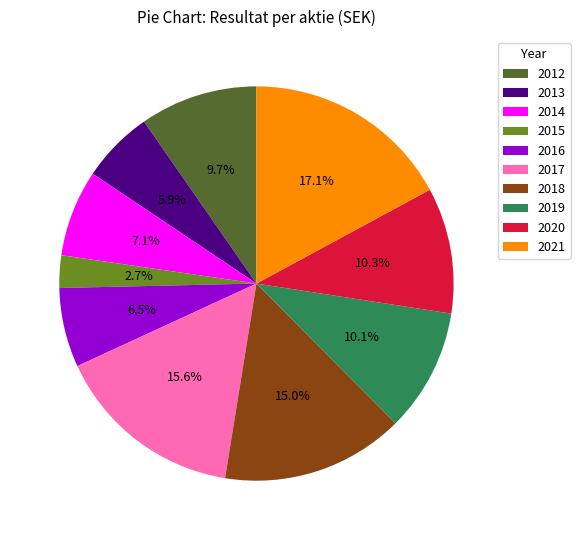

Does any single category account for the majority?

No